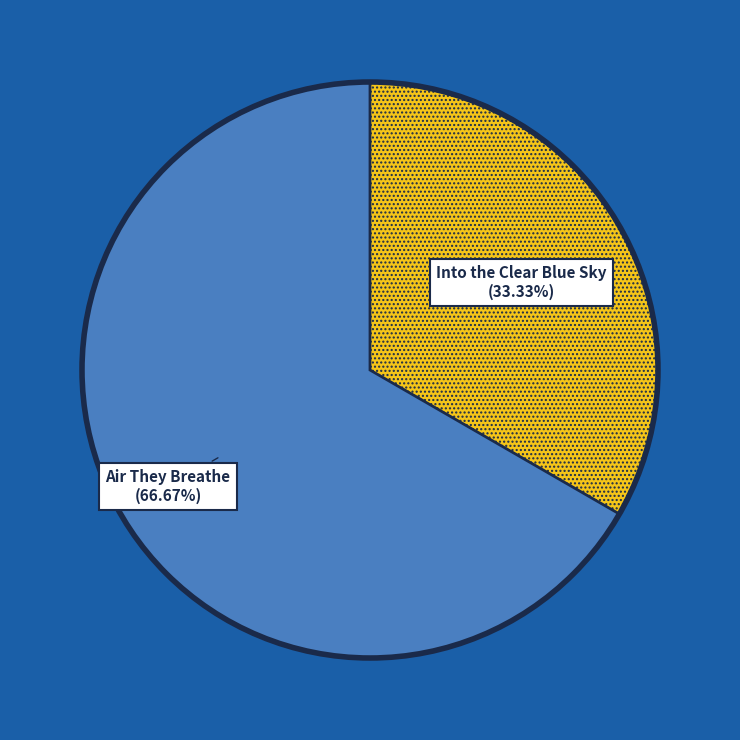

Is there a majority slice in this chart?

Yes